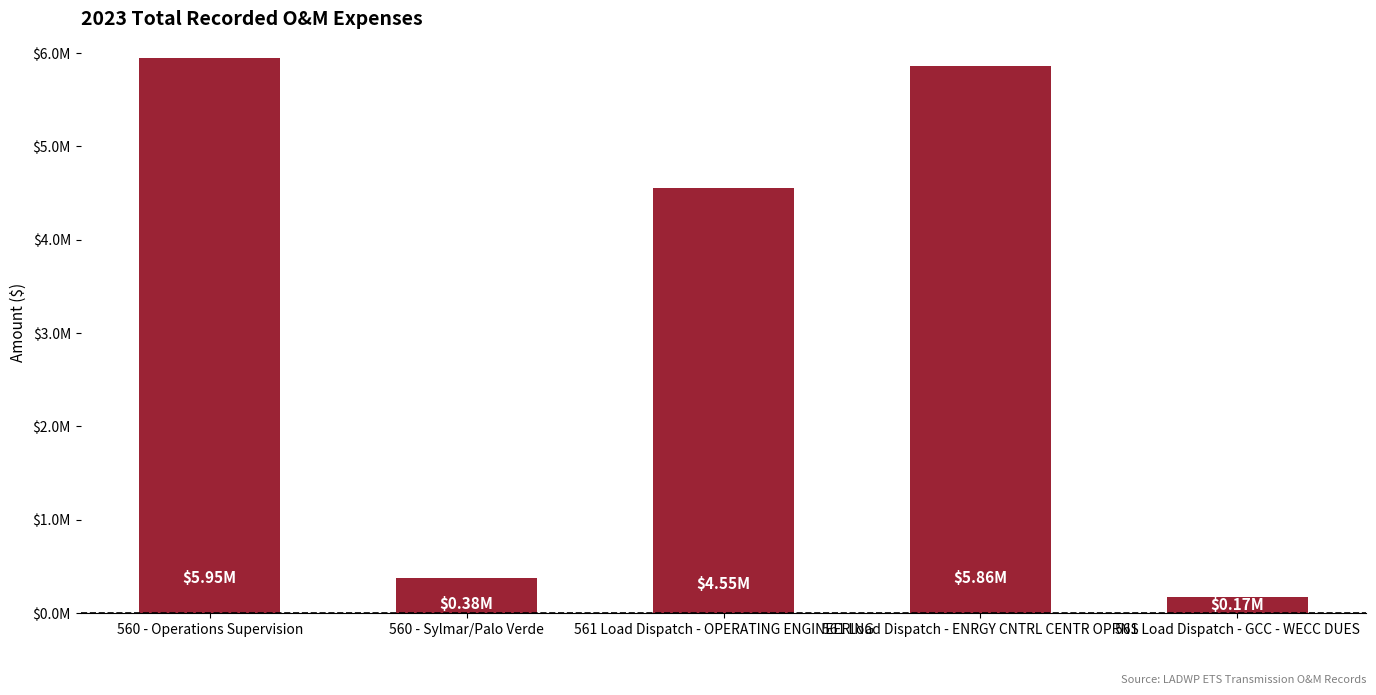

What value does the data have at 560 - Operations Supervision?

5945969.8